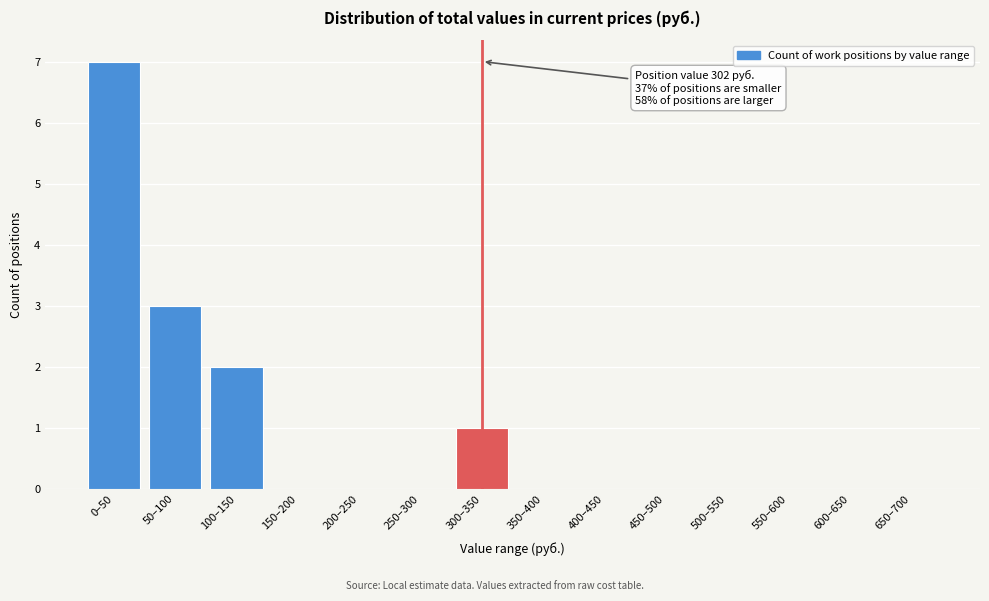

Reading left to right, what are all the values shown in this chart?

0–50=7	50–100=3	100–150=2	150–200=0	200–250=0	250–300=0	300–350=1	350–400=0	400–450=0	450–500=0	500–550=0	550–600=0	600–650=0	650–700=0